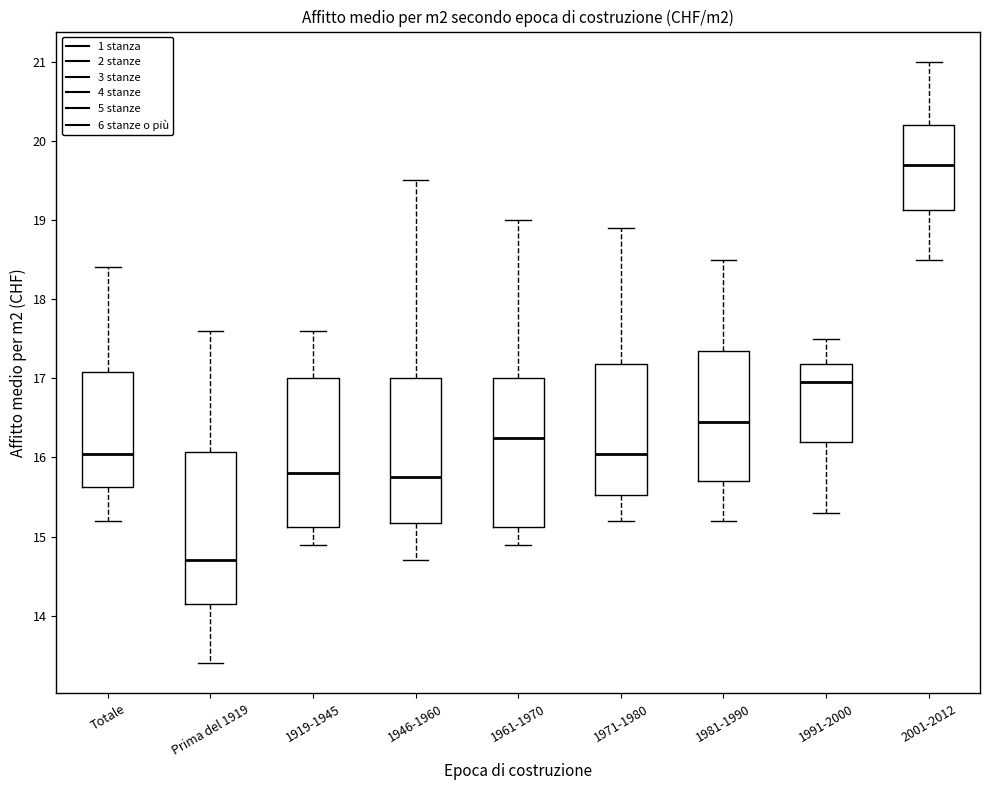

Reading left to right, transcribe this box plot: for each box, give where its median line is, the range the box spans, and where its two whiskers end, as read against the y-axis. The values are not printed on the chart, so give them approximately, as read against the axis.

Totale: median 16.1, box 15.6 to 17.1, whiskers 15.2 to 18.4
Prima del 1919: median 14.7, box 14.2 to 16.1, whiskers 13.4 to 17.6
1919-1945: median 15.8, box 15.1 to 17.0, whiskers 14.9 to 17.6
1946-1960: median 15.8, box 15.2 to 17.0, whiskers 14.7 to 19.5
1961-1970: median 16.3, box 15.1 to 17.0, whiskers 14.9 to 19.0
1971-1980: median 16.1, box 15.5 to 17.2, whiskers 15.2 to 18.9
1981-1990: median 16.5, box 15.7 to 17.4, whiskers 15.2 to 18.5
1991-2000: median 17.0, box 16.2 to 17.2, whiskers 15.3 to 17.5
2001-2012: median 19.7, box 19.1 to 20.2, whiskers 18.5 to 21.0